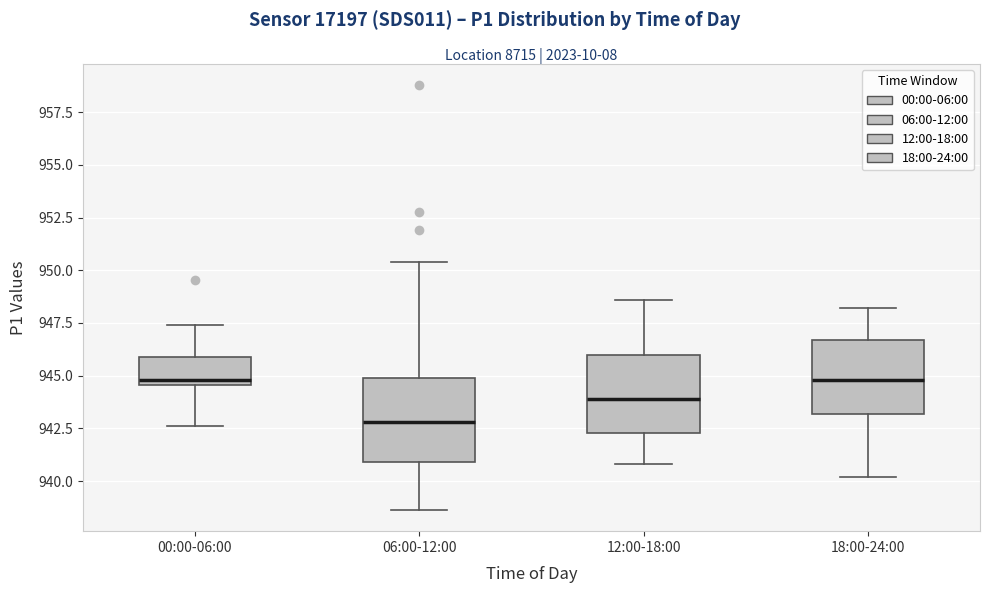

Where does the upper whisker of the box for 06:00-12:00 end on the y-axis? The values are not printed on the chart, so give them approximately, as read against the axis.

950.5